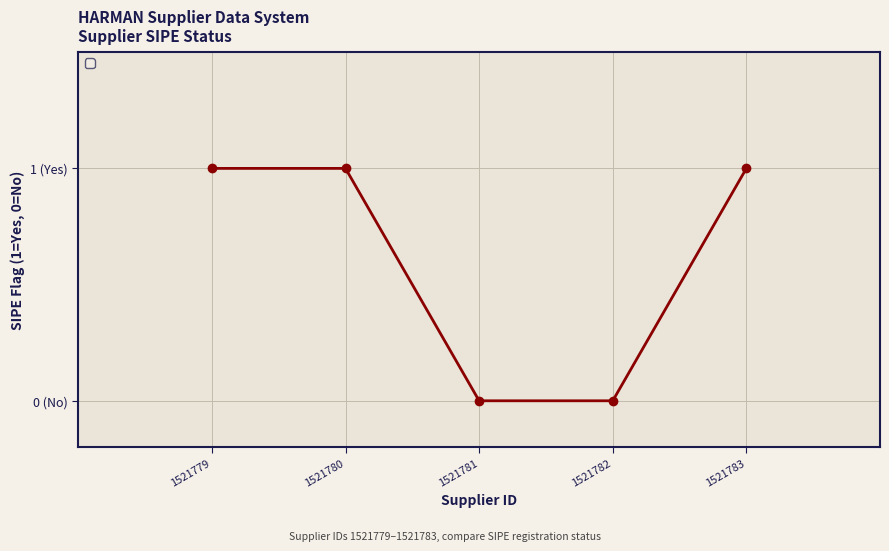

Is this an area chart (filled region under the line)?

No